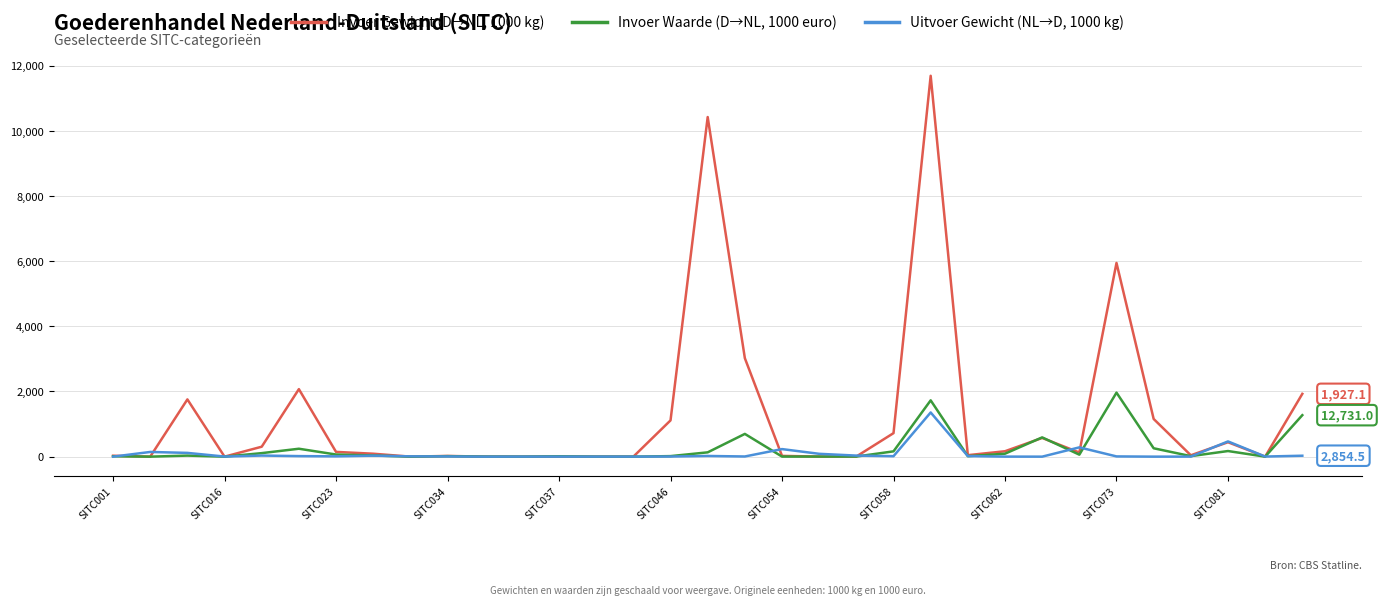

Which series has the largest range (max minus min)?

Invoer Gewicht (D→NL, 1000 kg)